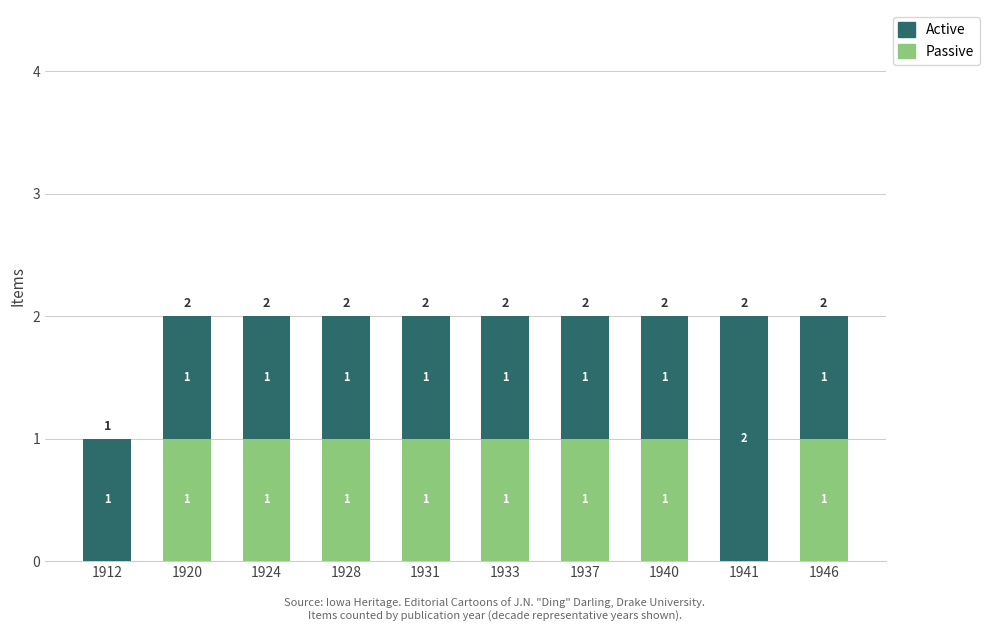

The value of Passive at 1928 is 1. True or false?

True